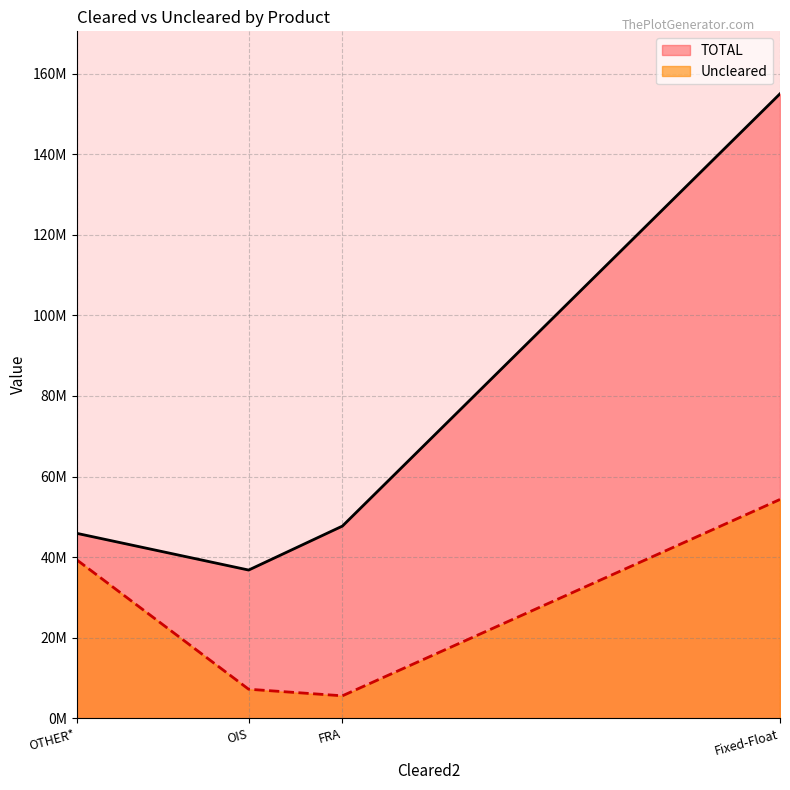

Reading left to right, what are all the values shown in this chart?

Uncleared: Fixed-Float=54319650	FRA=5576901	OIS=7212607	OTHER*=39324305
TOTAL: Fixed-Float=155012830	FRA=47706262	OIS=36793364	OTHER*=45905707